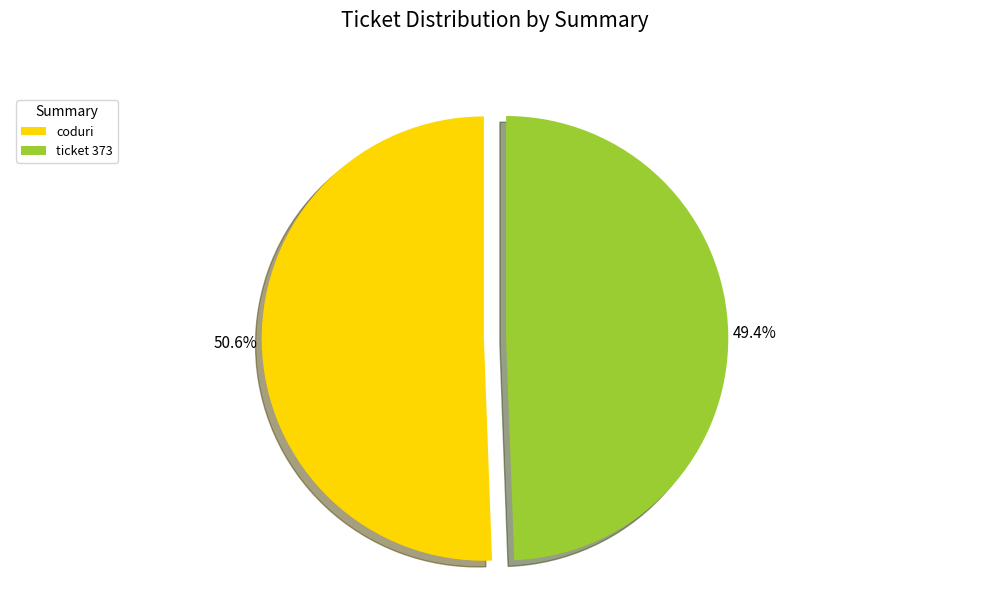

To the nearest percent, what percentage of the pie is ticket 373?

49%